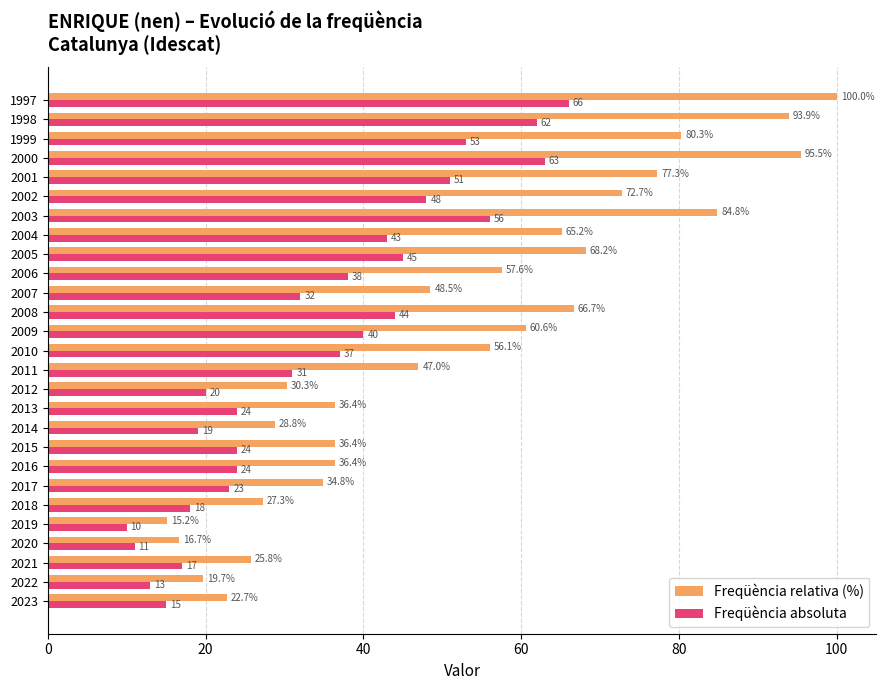

What is the maximum value for Freqüència absoluta?

66.0